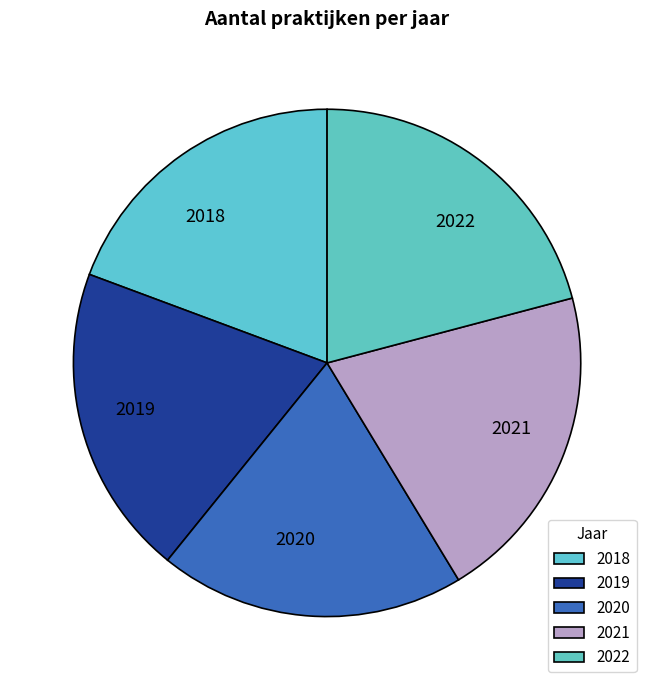

What is the ratio of the value at 2021 to the value at 2018?

1.1